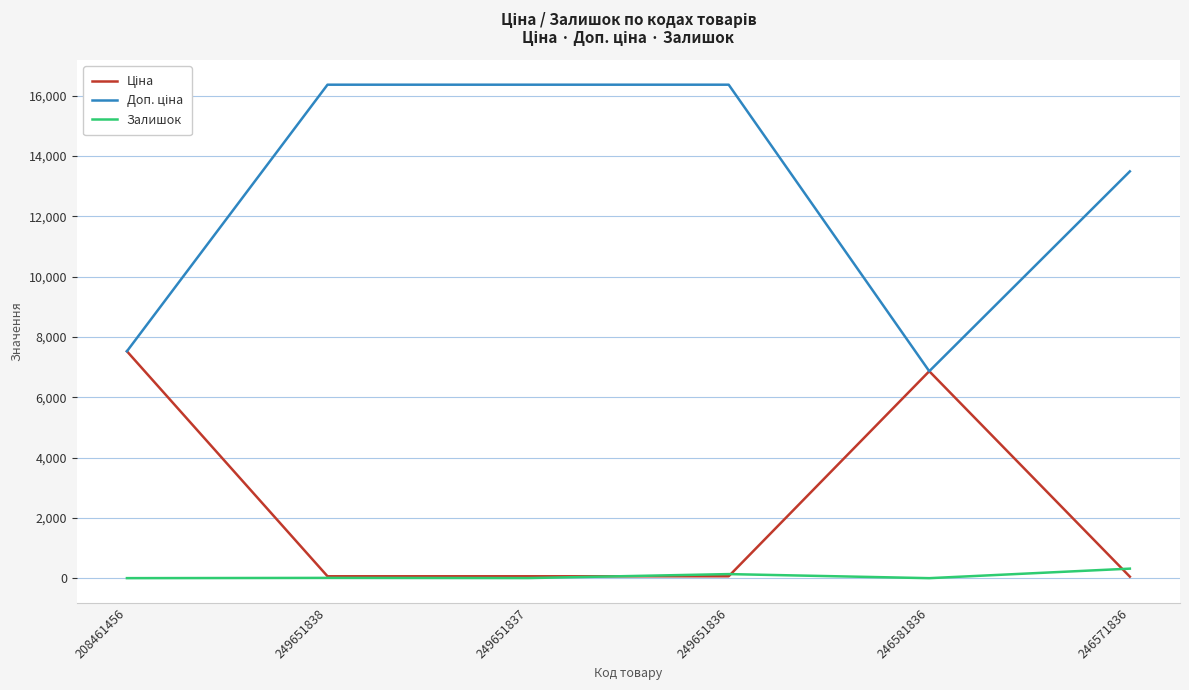

True or false: Залишок has a value of 13.0 at 249651837.

True